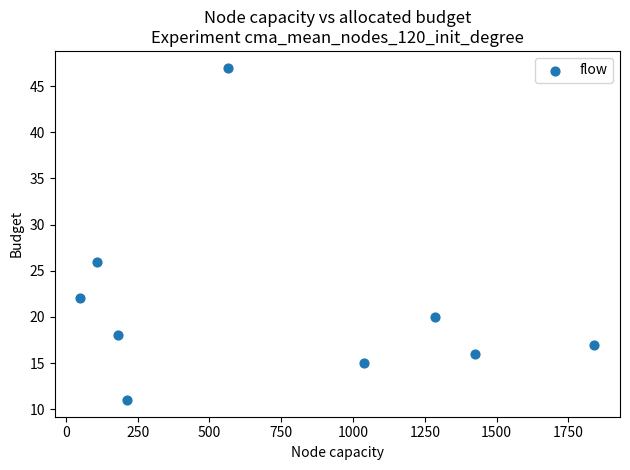

What is the average X value?

745